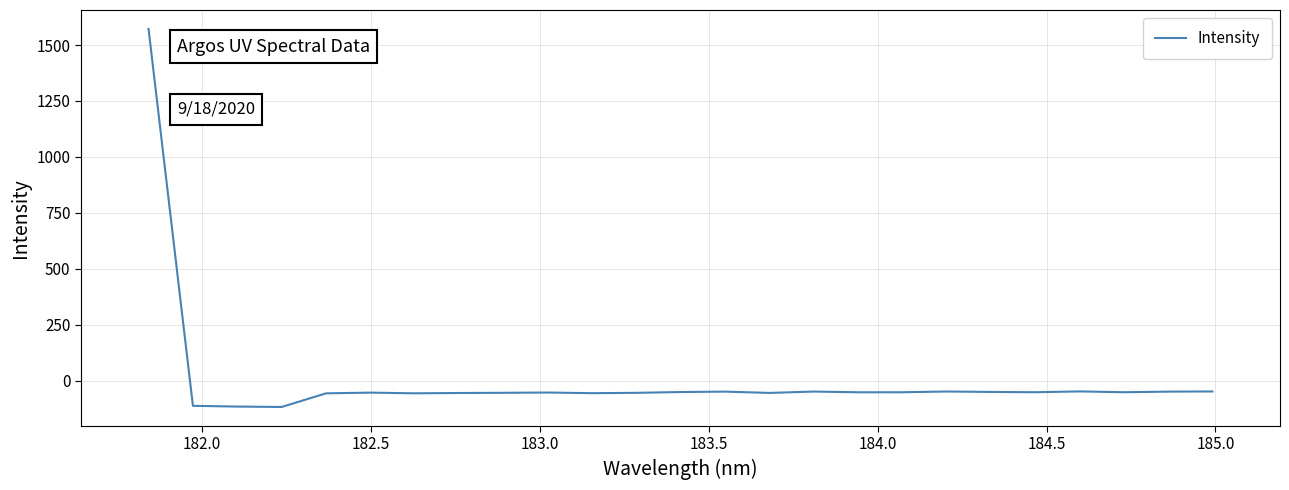

How many series are shown in this chart?

1